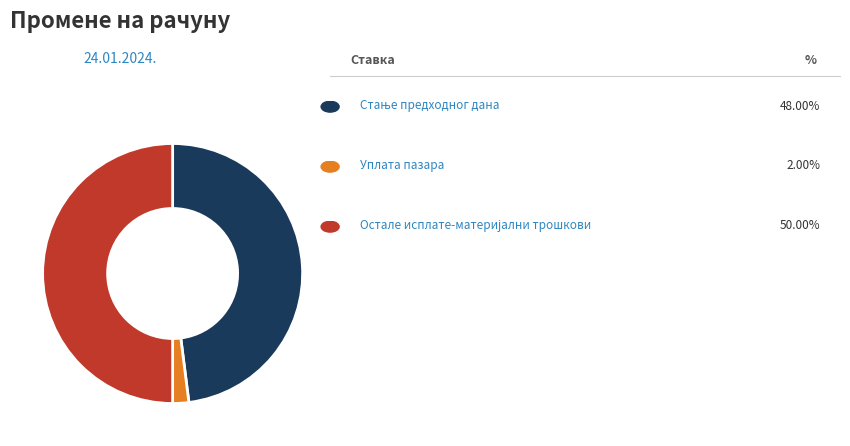

Is there any slice that represents more than half of the pie?

No